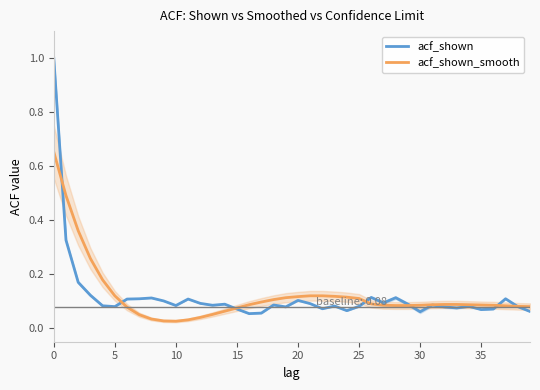

List the series in order of their peak value, lowest first.

acf_shown_smooth, acf_shown